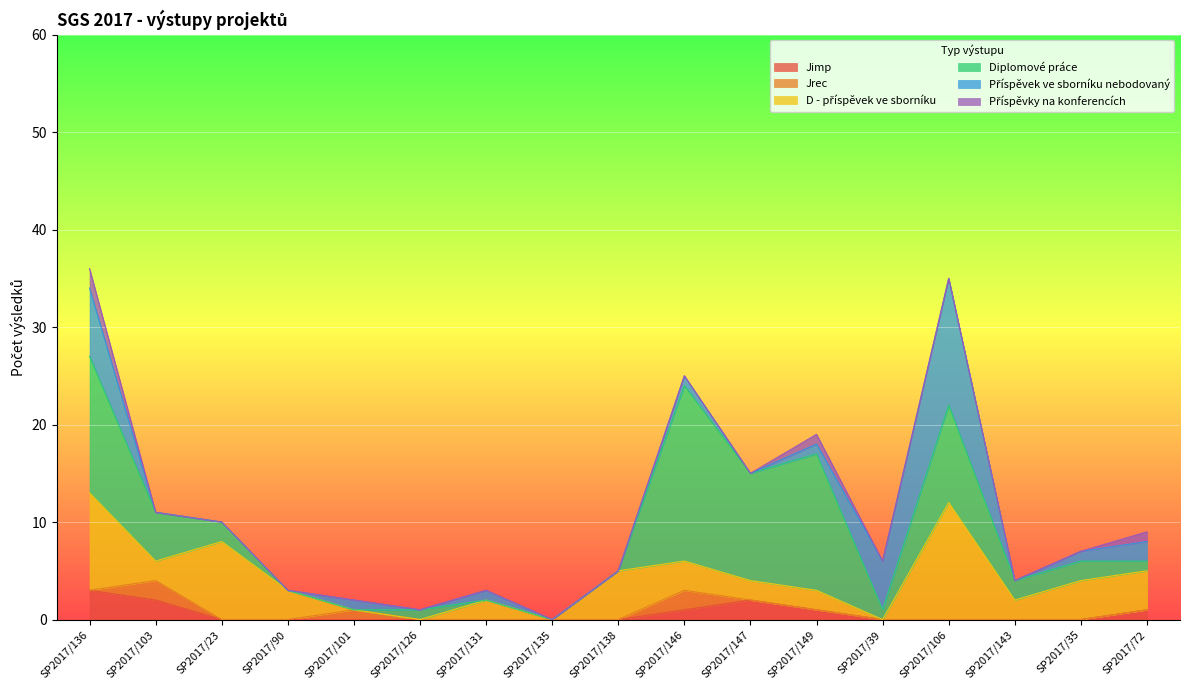

What is the label of the 11th point from the left?

SP2017/147